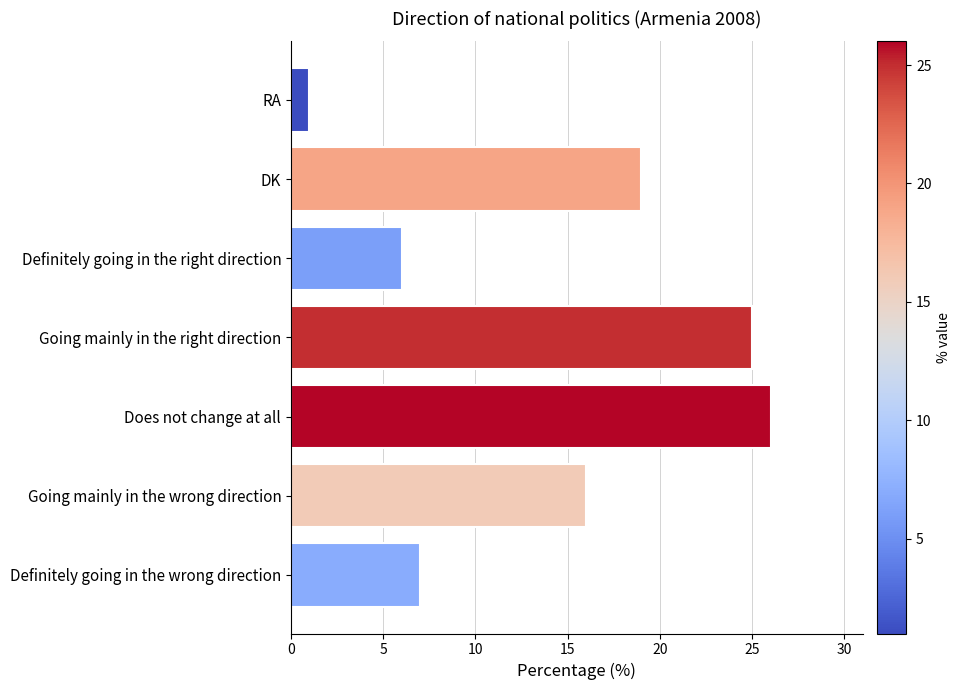

Does the chart contain any negative values?

No